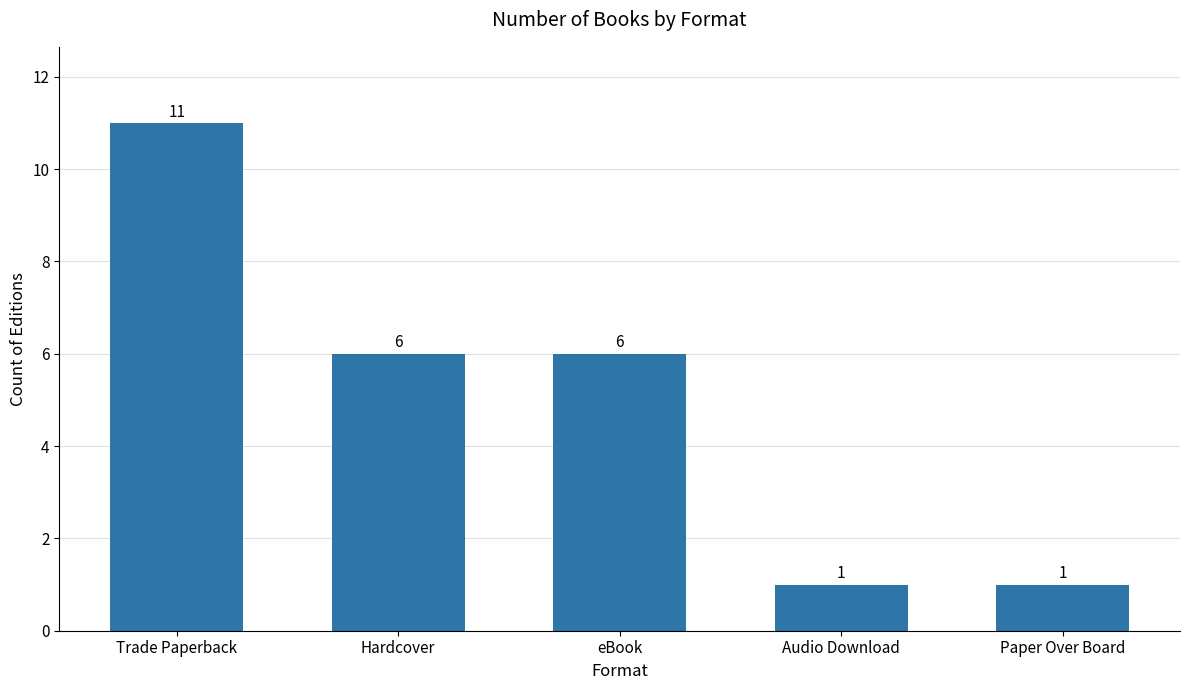

What is the smallest value displayed?

1